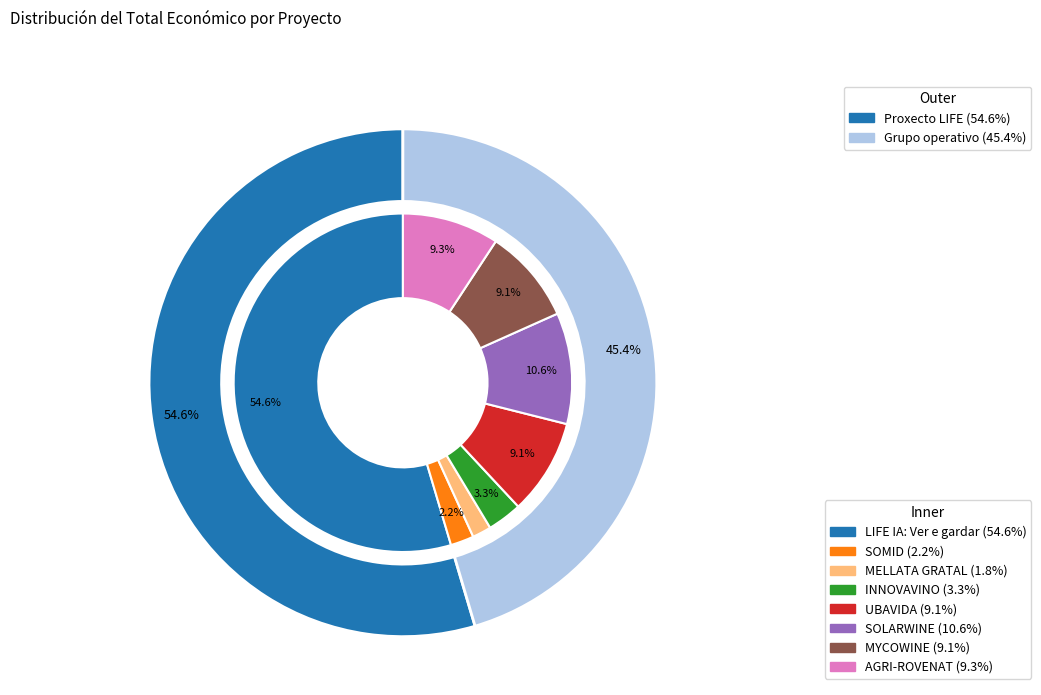

How many segments does this pie chart have?

8